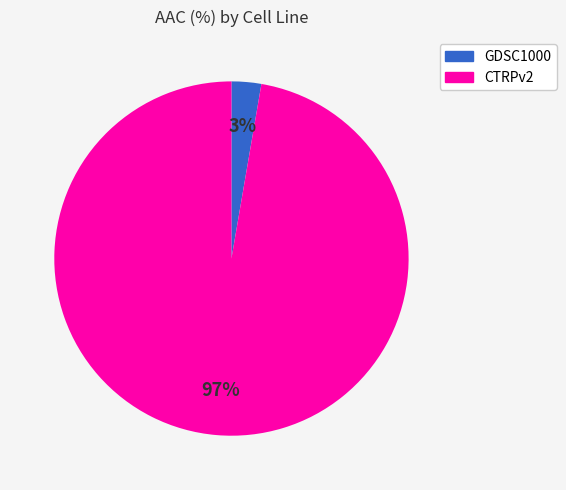

Combined, do CTRPv2 and GDSC1000 account for over 50%?

Yes